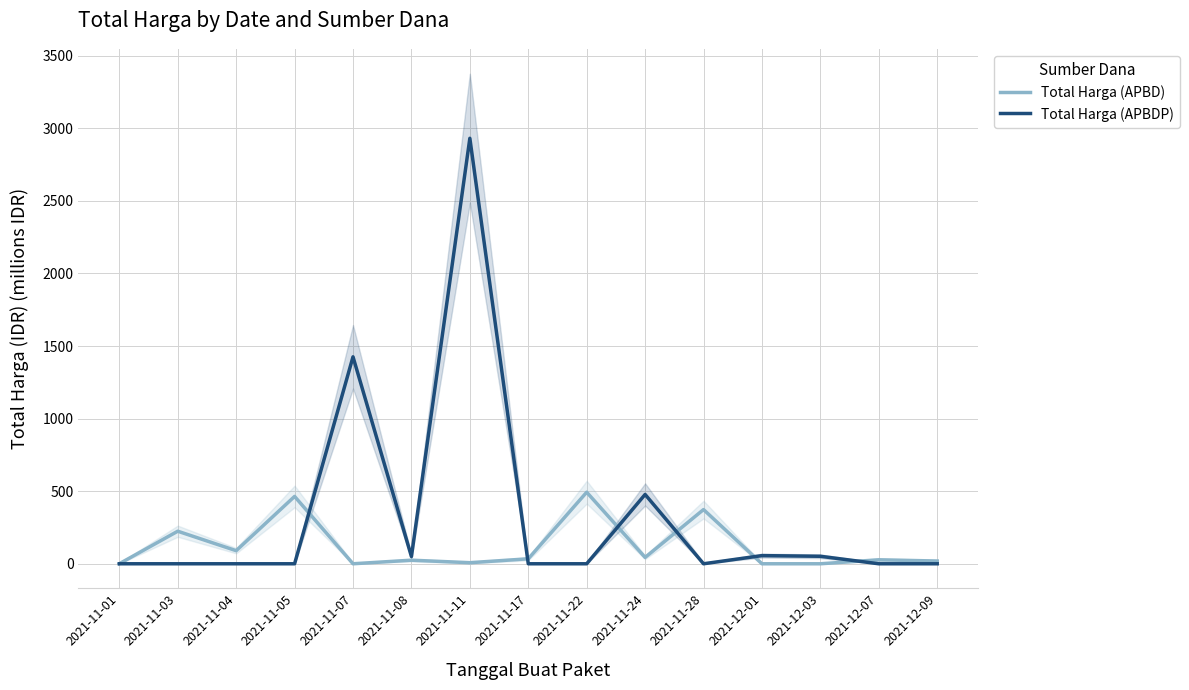

Reading right to left, extract all data points from this chart.

Total Harga (APBD): 2021-12-09=18.9	2021-12-07=27.4	2021-12-03=0.0	2021-12-01=0.0	2021-11-28=373.4	2021-11-24=43.9	2021-11-22=493.0	2021-11-17=34.3	2021-11-11=7.4	2021-11-08=24.7	2021-11-07=0.0	2021-11-05=464.0	2021-11-04=90.2	2021-11-03=224.3	2021-11-01=0.3
Total Harga (APBDP): 2021-12-09=0.0	2021-12-07=0.0	2021-12-03=51.6	2021-12-01=56.2	2021-11-28=0.0	2021-11-24=477.6	2021-11-22=0.0	2021-11-17=0.0	2021-11-11=2931.6	2021-11-08=49.7	2021-11-07=1425.9	2021-11-05=0.0	2021-11-04=0.0	2021-11-03=0.0	2021-11-01=0.0